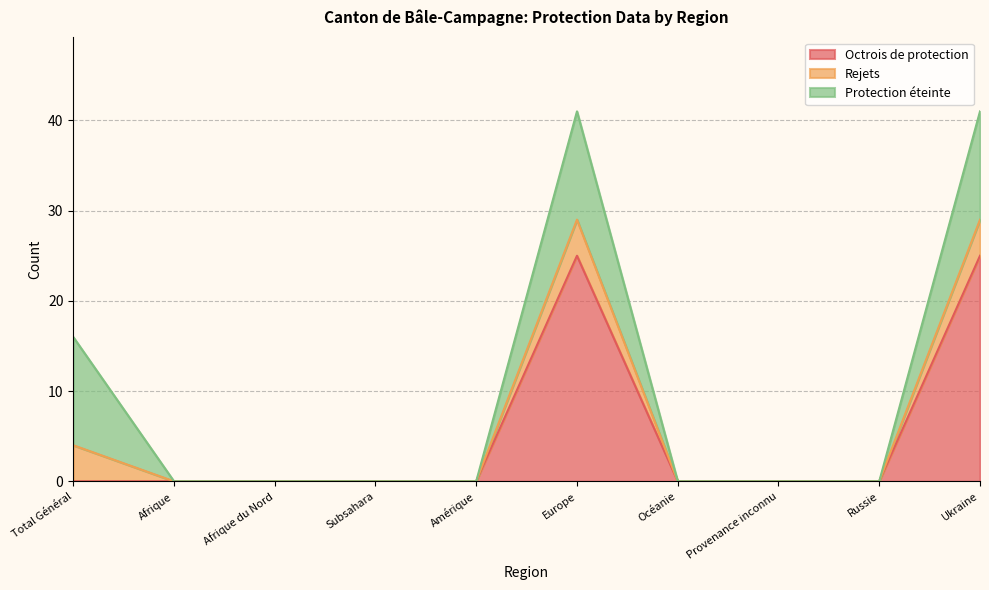

Which category has the highest value in the Rejets series?

Total Général